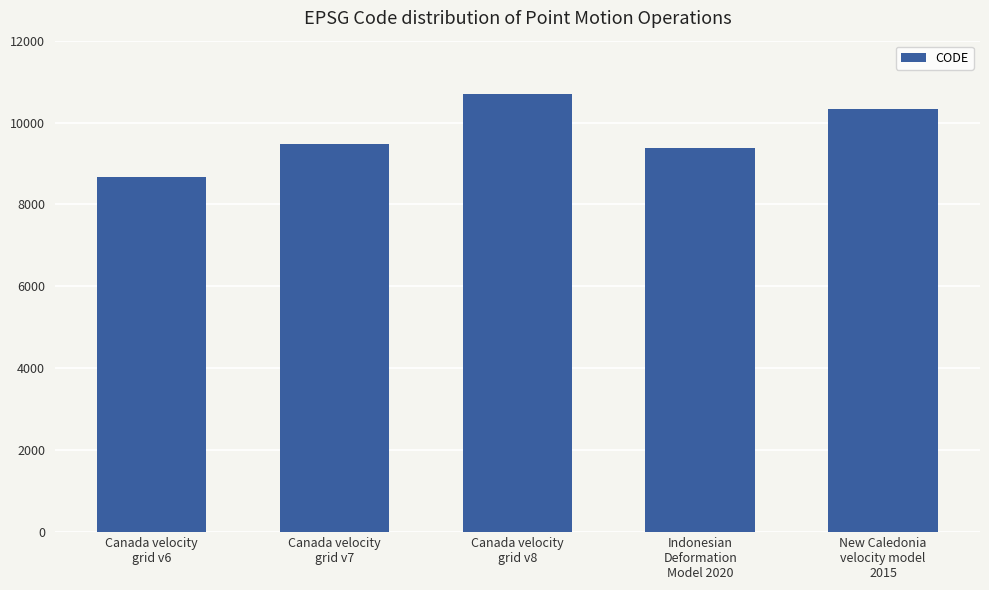

List the labels in order of value, smallest first.

Canada velocity
grid v6, Indonesian
Deformation
Model 2020, Canada velocity
grid v7, New Caledonia
velocity model
2015, Canada velocity
grid v8